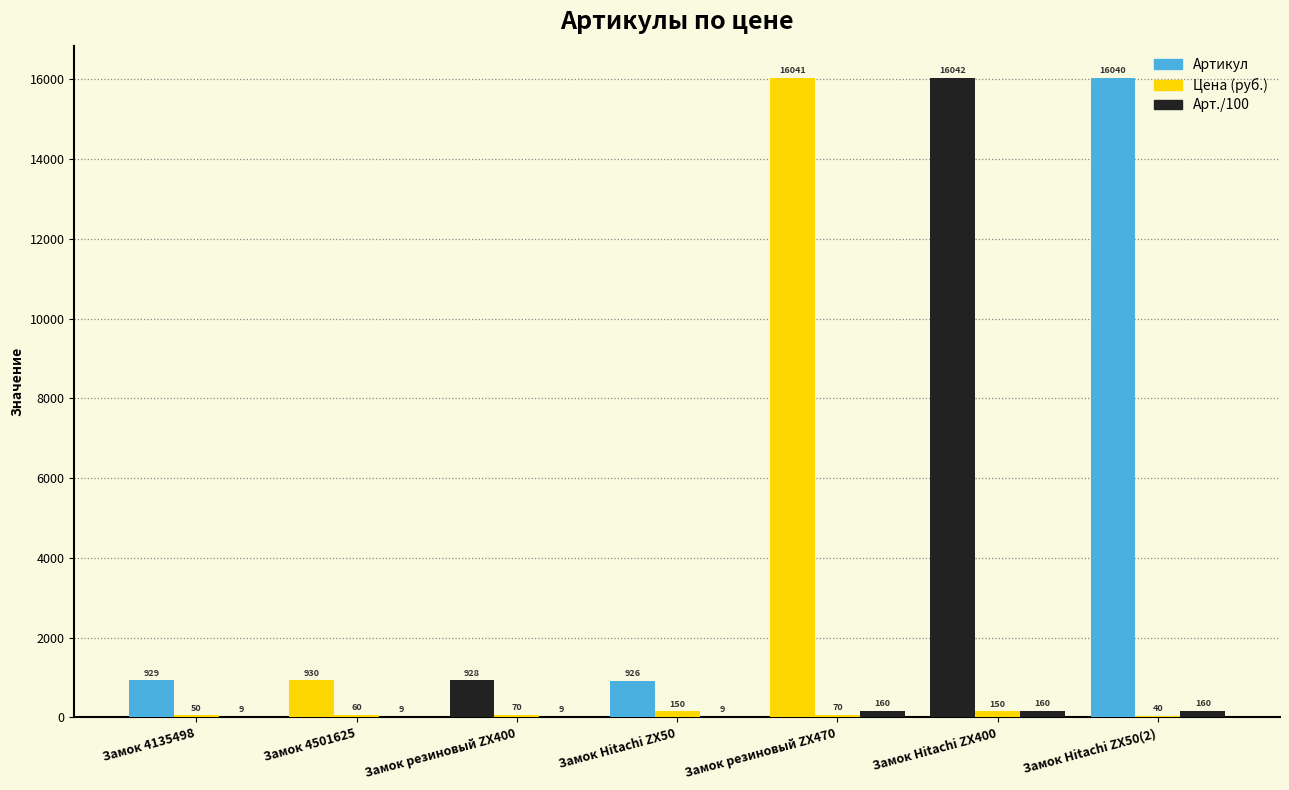

Are the bars grouped side by side (vs. stacked)?

Yes